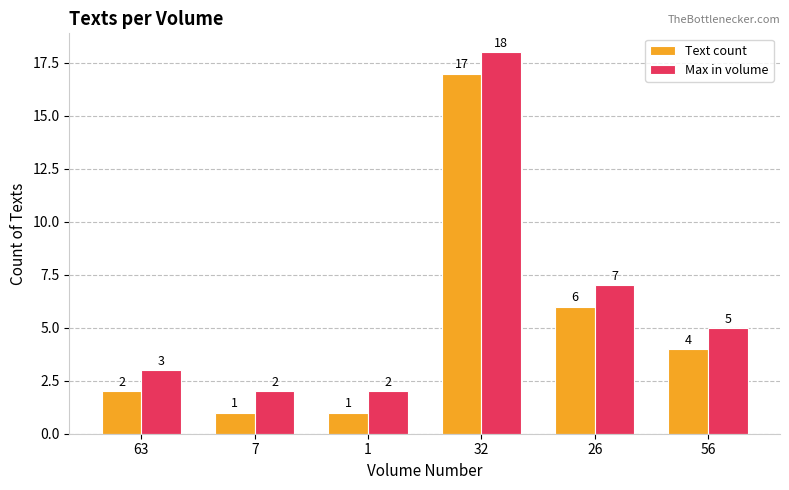

Rank the series at 1 from highest to lowest value.

Max in volume, Text count